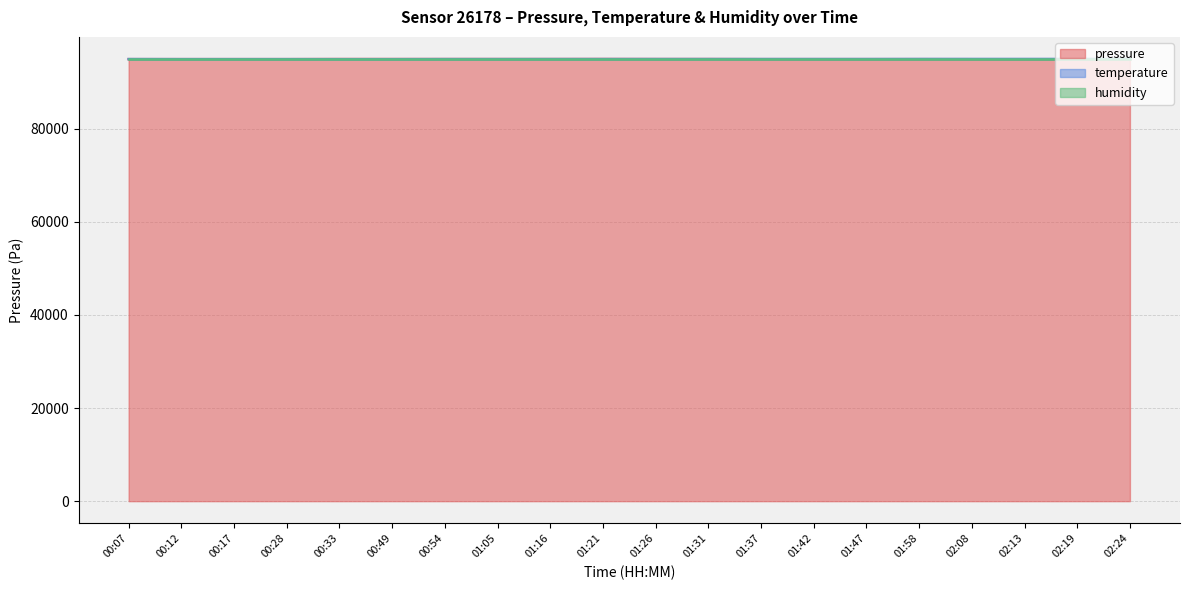

The value of temperature at 02:08 is 94980.0. True or false?

True